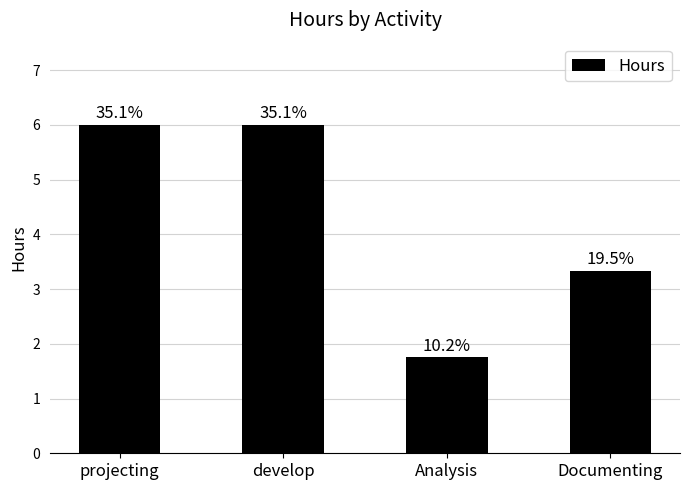

Is it true that the value at projecting is 6.0?

True